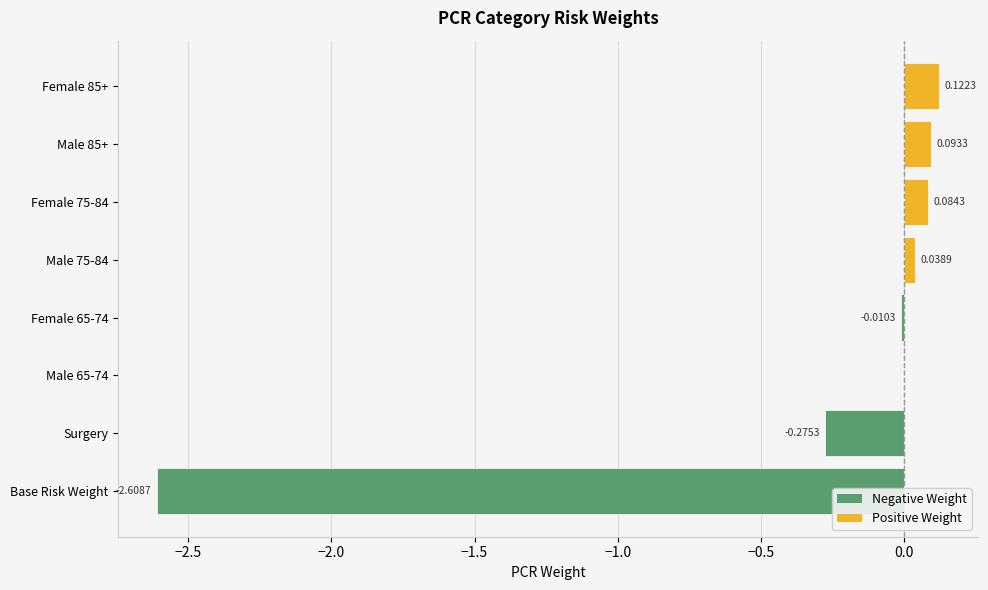

At which label is the value closest to -1?

Surgery